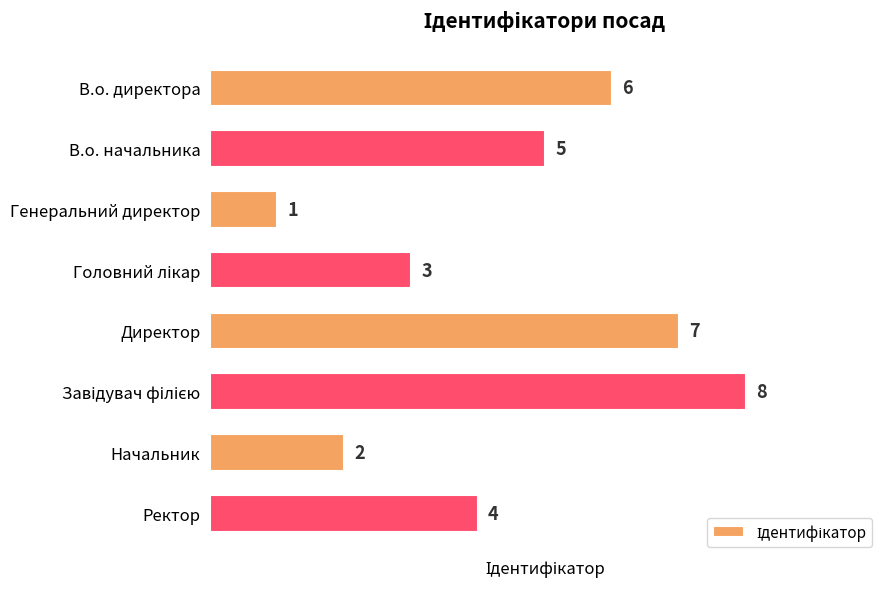

What is the difference between the maximum and minimum values?

7